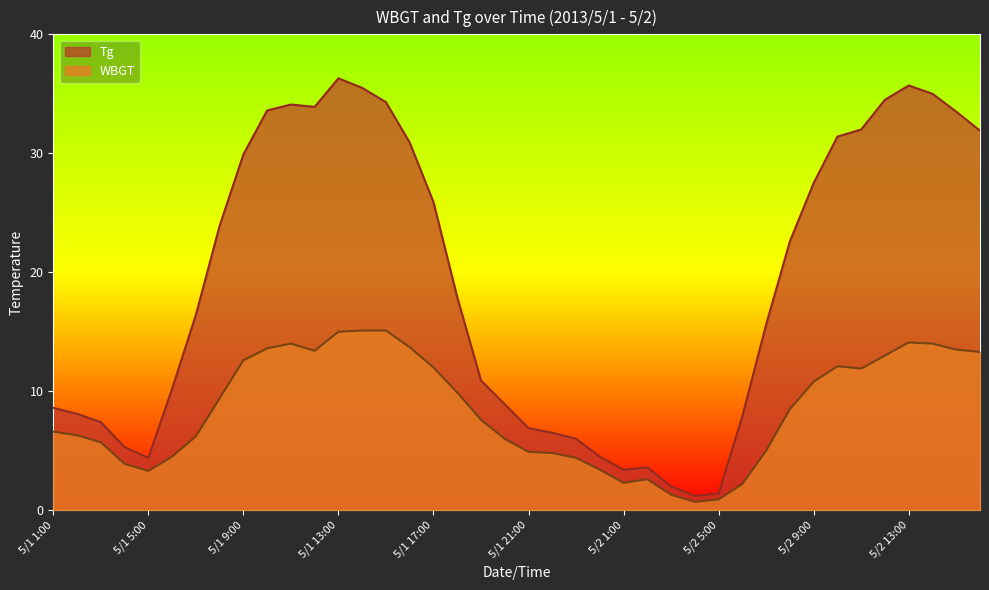

The WBGT series shows 4.4 at 5/1 23:00. True or false?

True